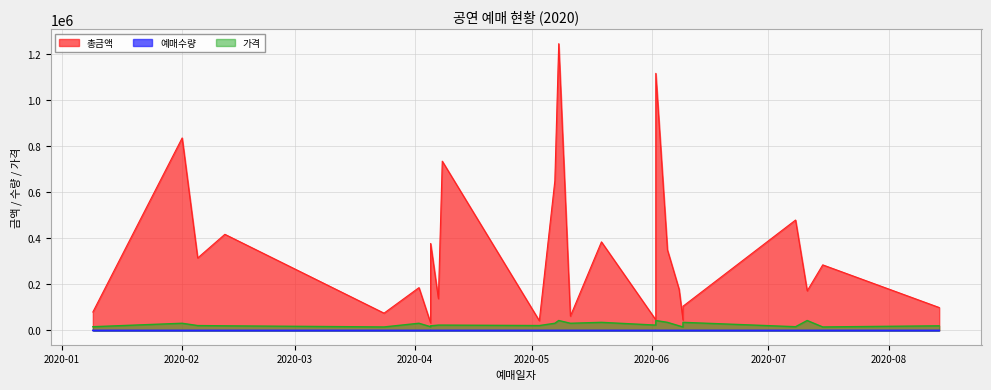

True or false: 예매수량 has more than 2 interior local peaks.

True